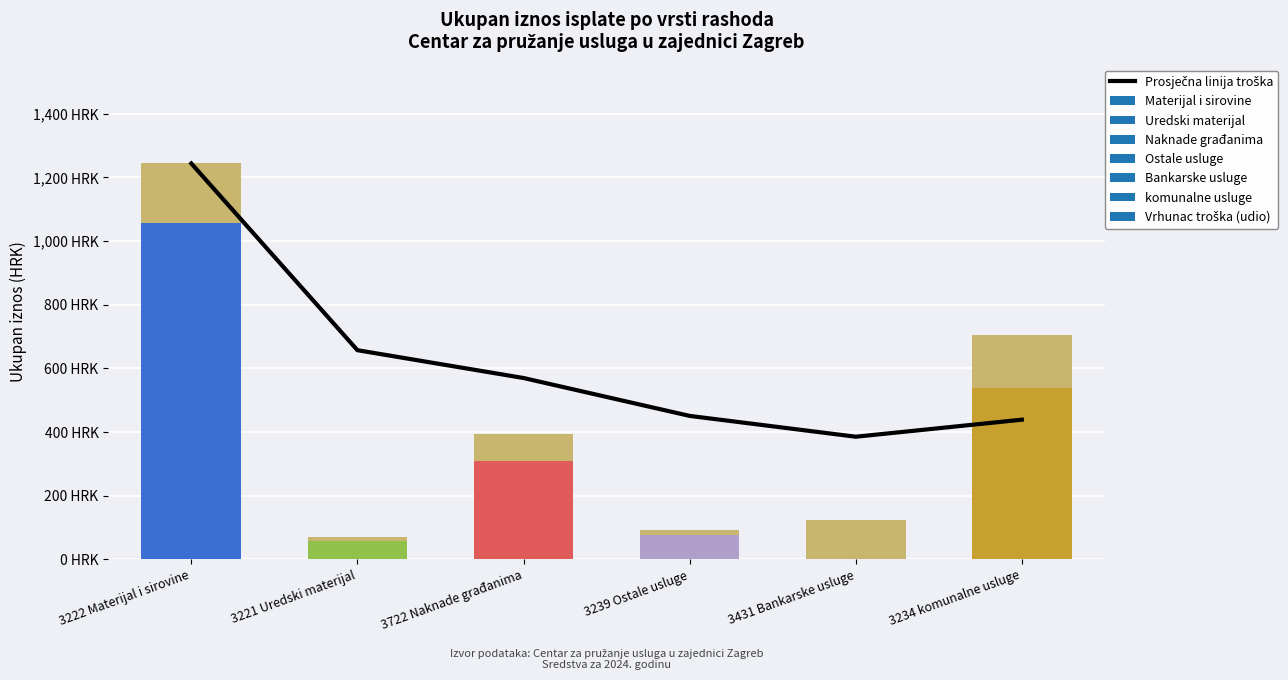

Reading right to left, extract all data points from this chart.

3234 komunalne usluge=438.3	3431 Bankarske usluge=384.7	3239 Ostale usluge=450.2	3722 Naknade građanima=569.2	3221 Uredski materijal=656.6	3222 Materijal i sirovine=1243.4